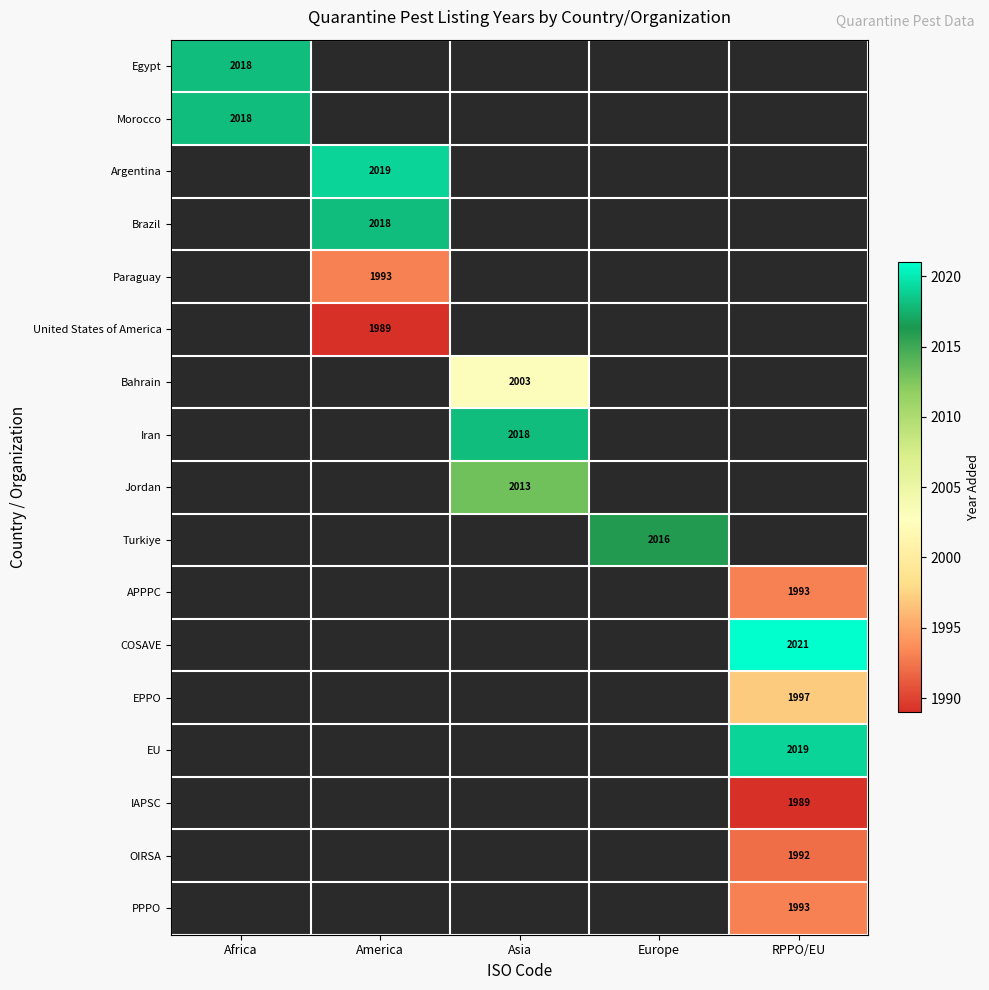

At which label does Argentina reach its peak?

Africa